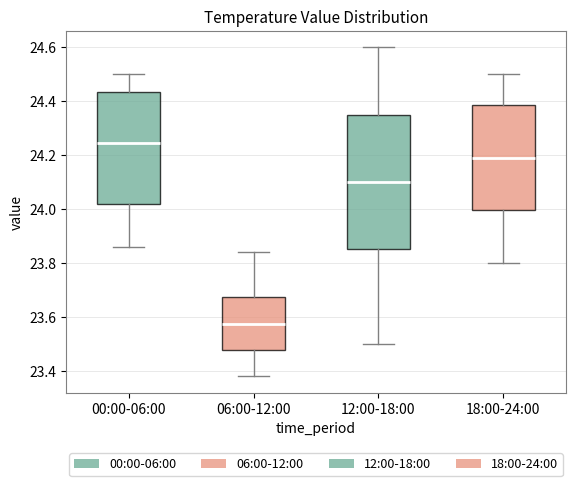

Reading left to right, transcribe this box plot: for each box, give where its median line is, the range the box spans, and where its two whiskers end, as read against the y-axis. The values are not printed on the chart, so give them approximately, as read against the axis.

00:00-06:00: median 24.24, box 24.02 to 24.44, whiskers 23.86 to 24.50
06:00-12:00: median 23.58, box 23.48 to 23.68, whiskers 23.38 to 23.84
12:00-18:00: median 24.10, box 23.86 to 24.36, whiskers 23.50 to 24.60
18:00-24:00: median 24.20, box 24.00 to 24.38, whiskers 23.80 to 24.50